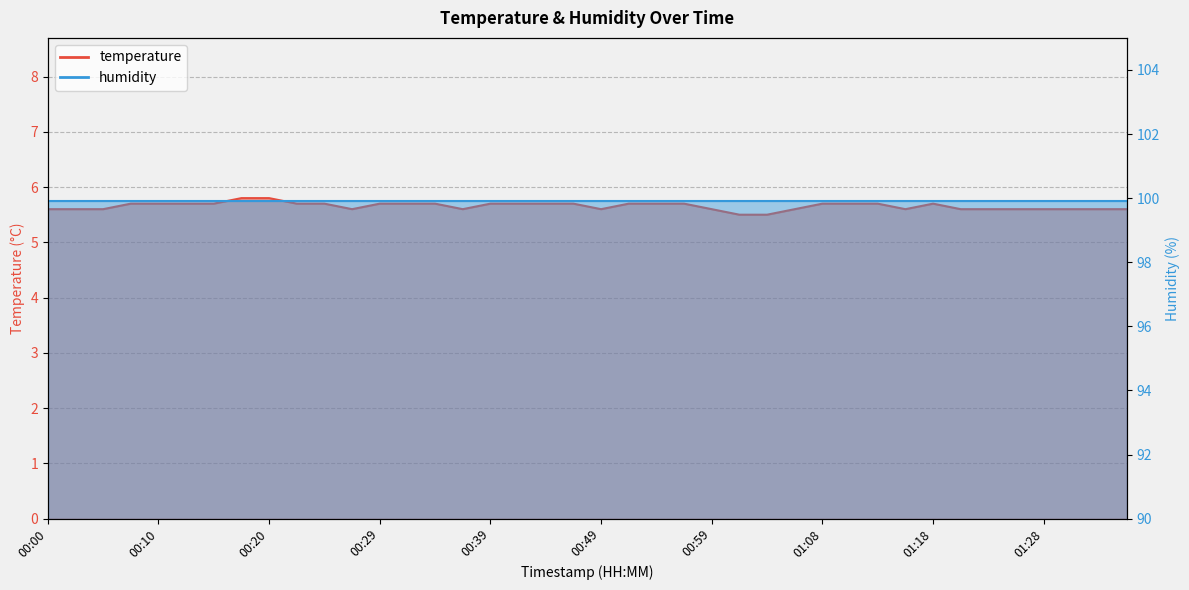

Reading left to right, list all the values displayed in this chart.

5.6	5.6	5.6	5.7	5.7	5.7	5.7	5.8	5.8	5.7	5.7	5.6	5.7	5.7	5.7	5.6	5.7	5.7	5.7	5.7	5.6	5.7	5.7	5.7	5.6	5.5	5.5	5.6	5.7	5.7	5.7	5.6	5.7	5.6	5.6	5.6	5.6	5.6	5.6	5.6